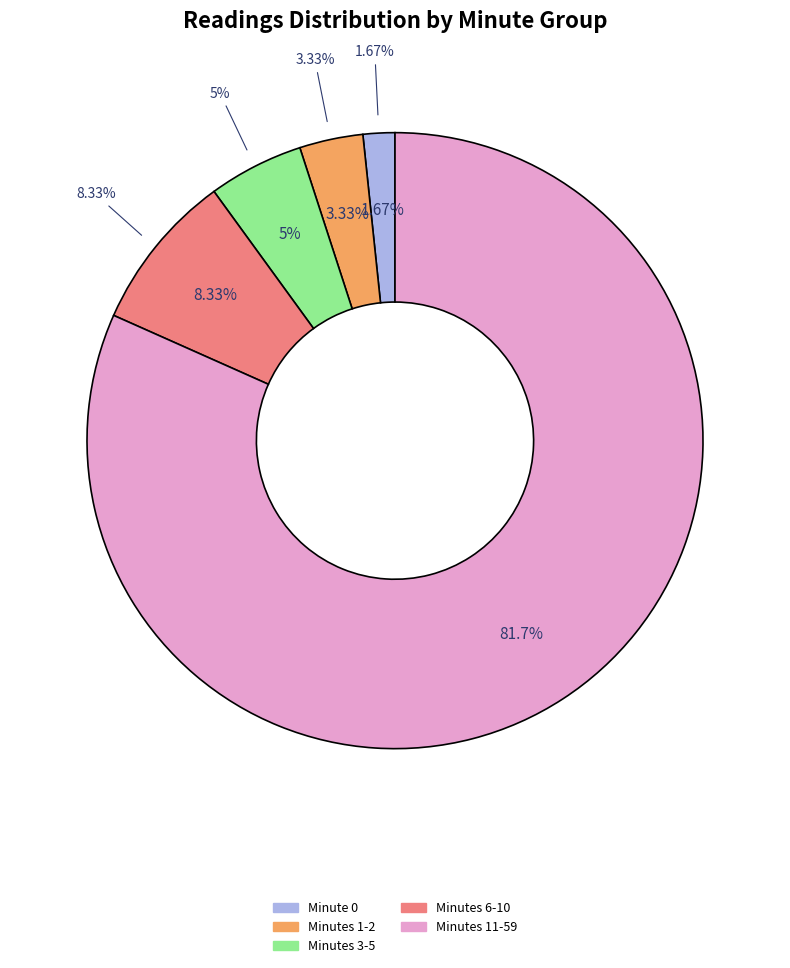

Does any single category account for the majority?

Yes